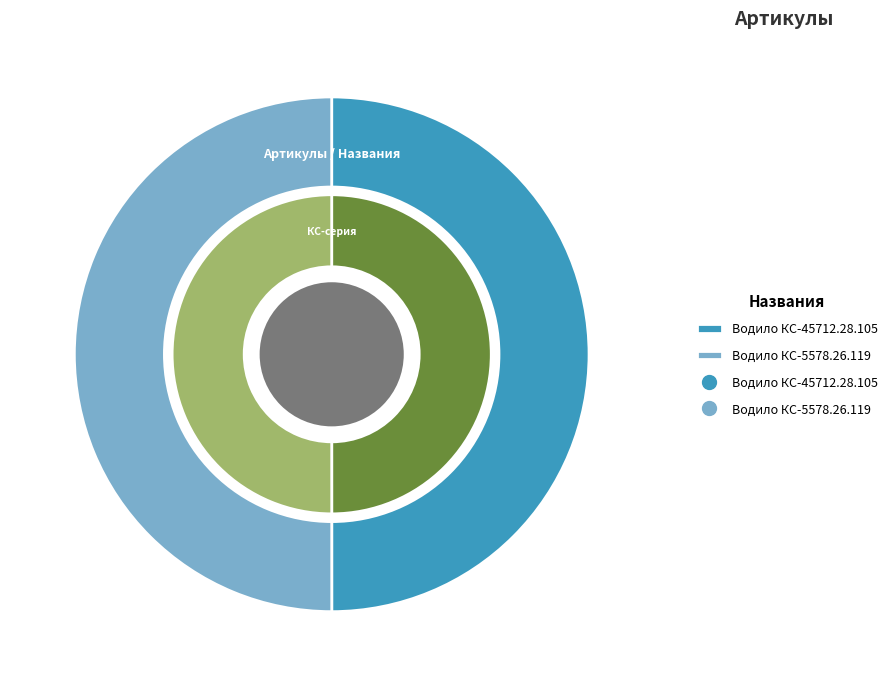

Do Водило КС-45712.28.105 and Водило КС-5578.26.119 together represent more than half of the pie?

Yes